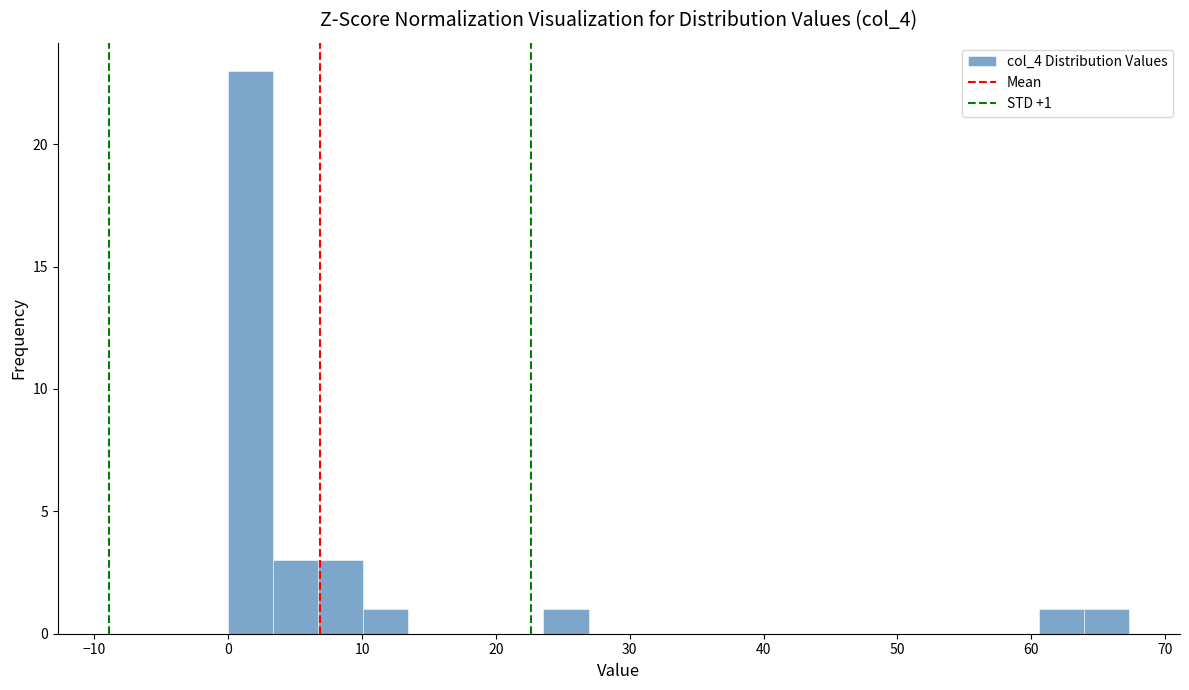

Around what value on the x-axis is the tallest bar? Give the approximate position of its centre, as read against the axis.

2